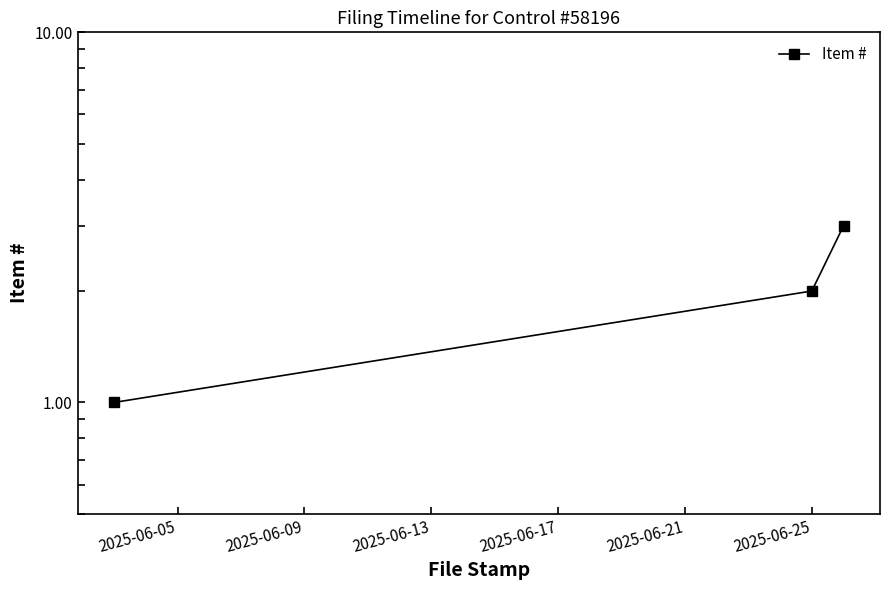

What is the difference between the maximum and minimum values?

2